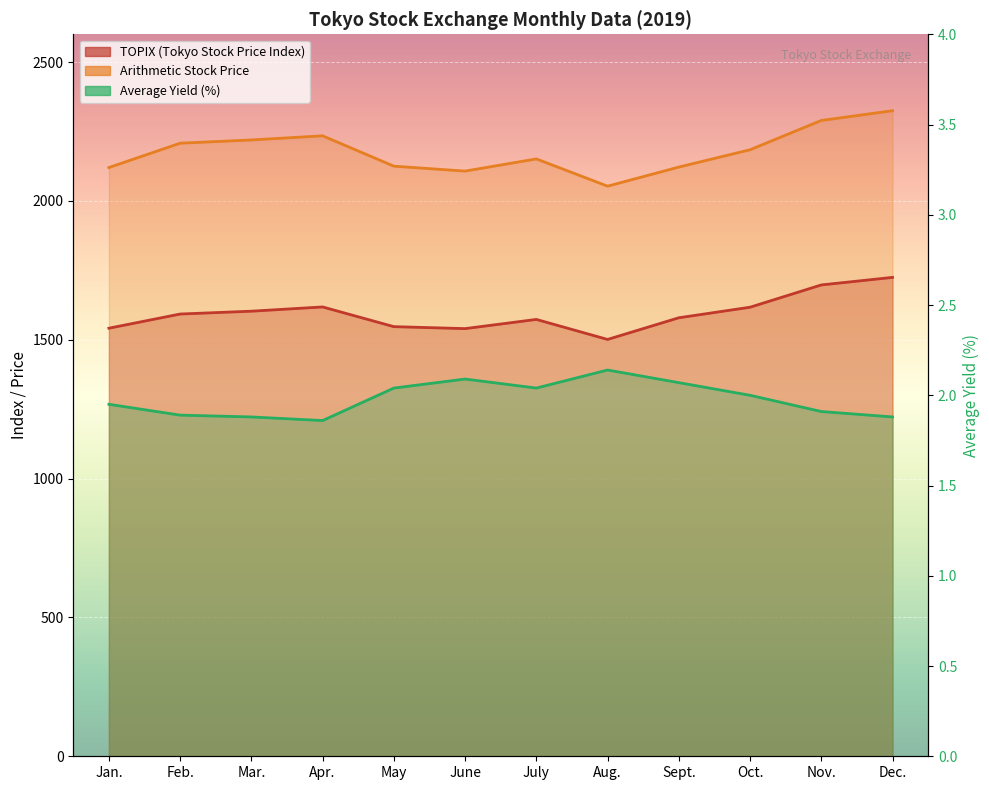

At which category does the chart reach its peak across all series?

Dec.